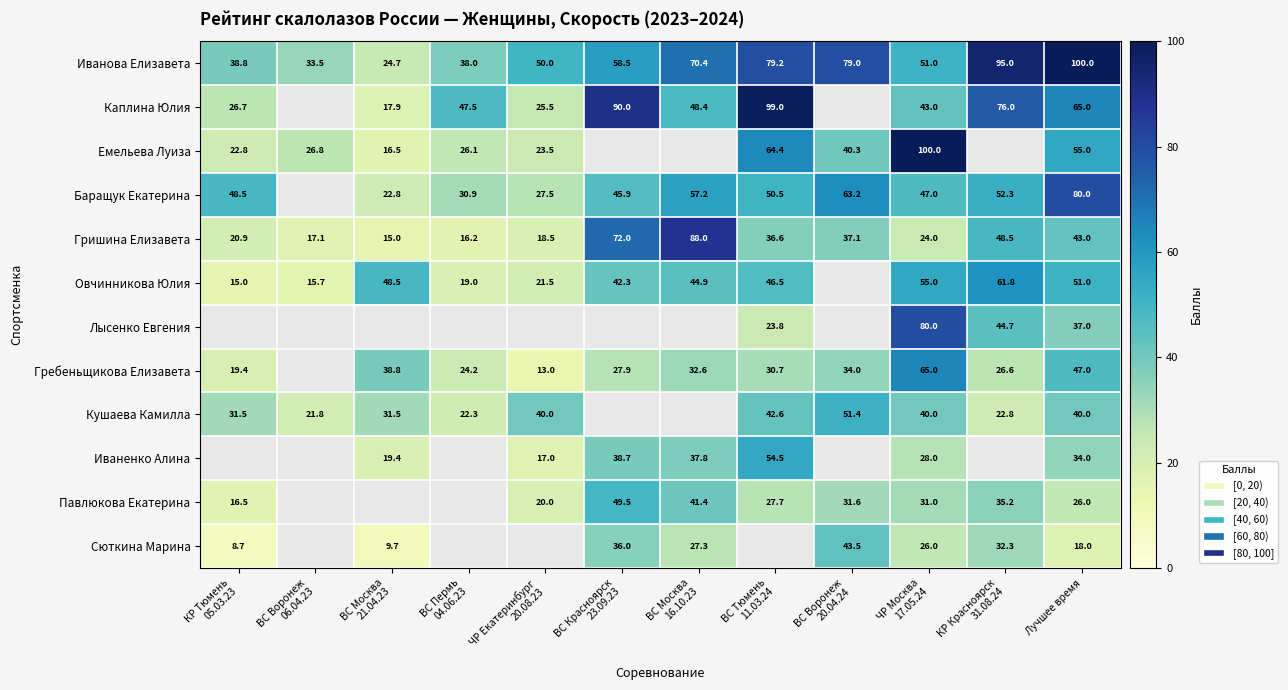

What is the average value of the Гришина Елизавета series?

36.4